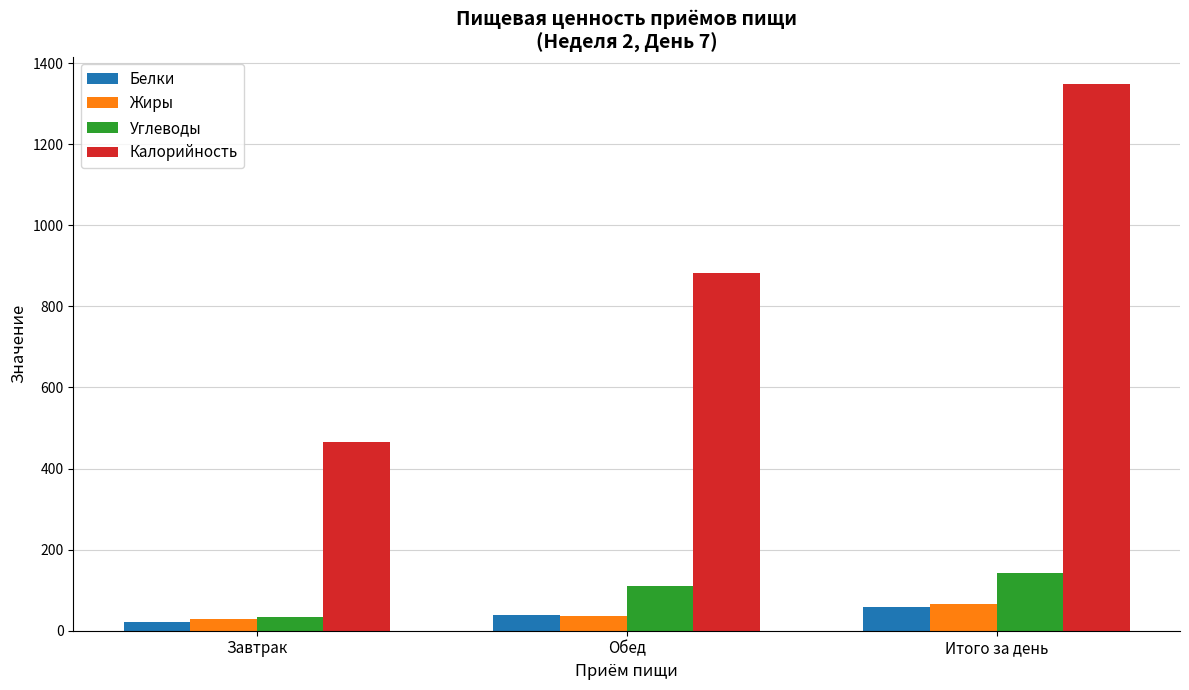

What is the value of the Белки bar at the 1st from the left?

21.5